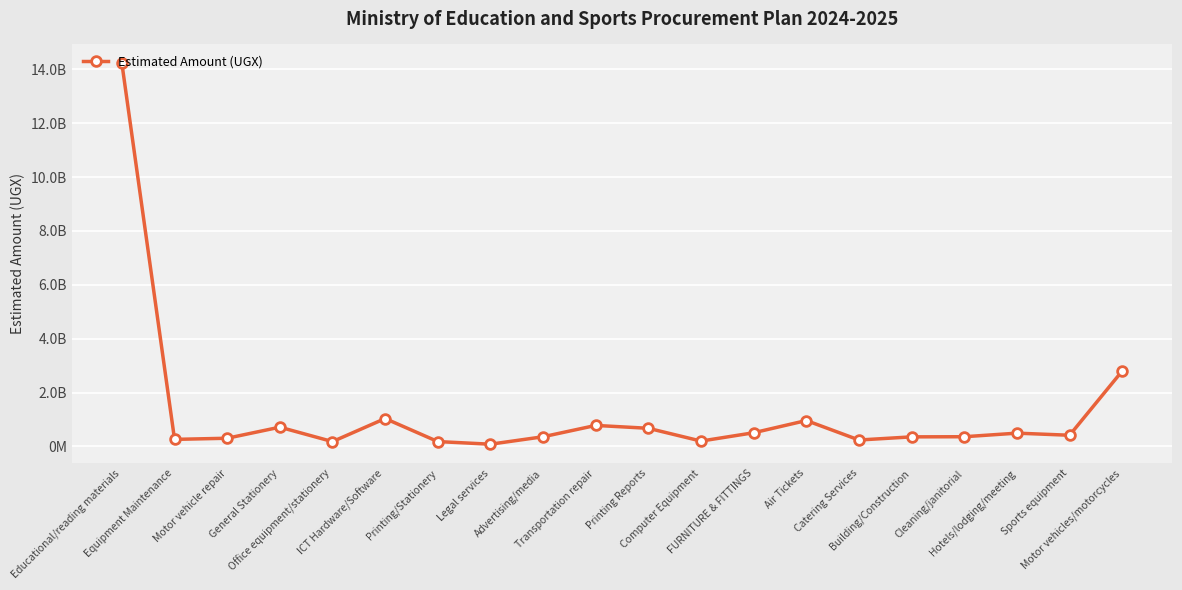

Does the chart have visible grid lines?

Yes